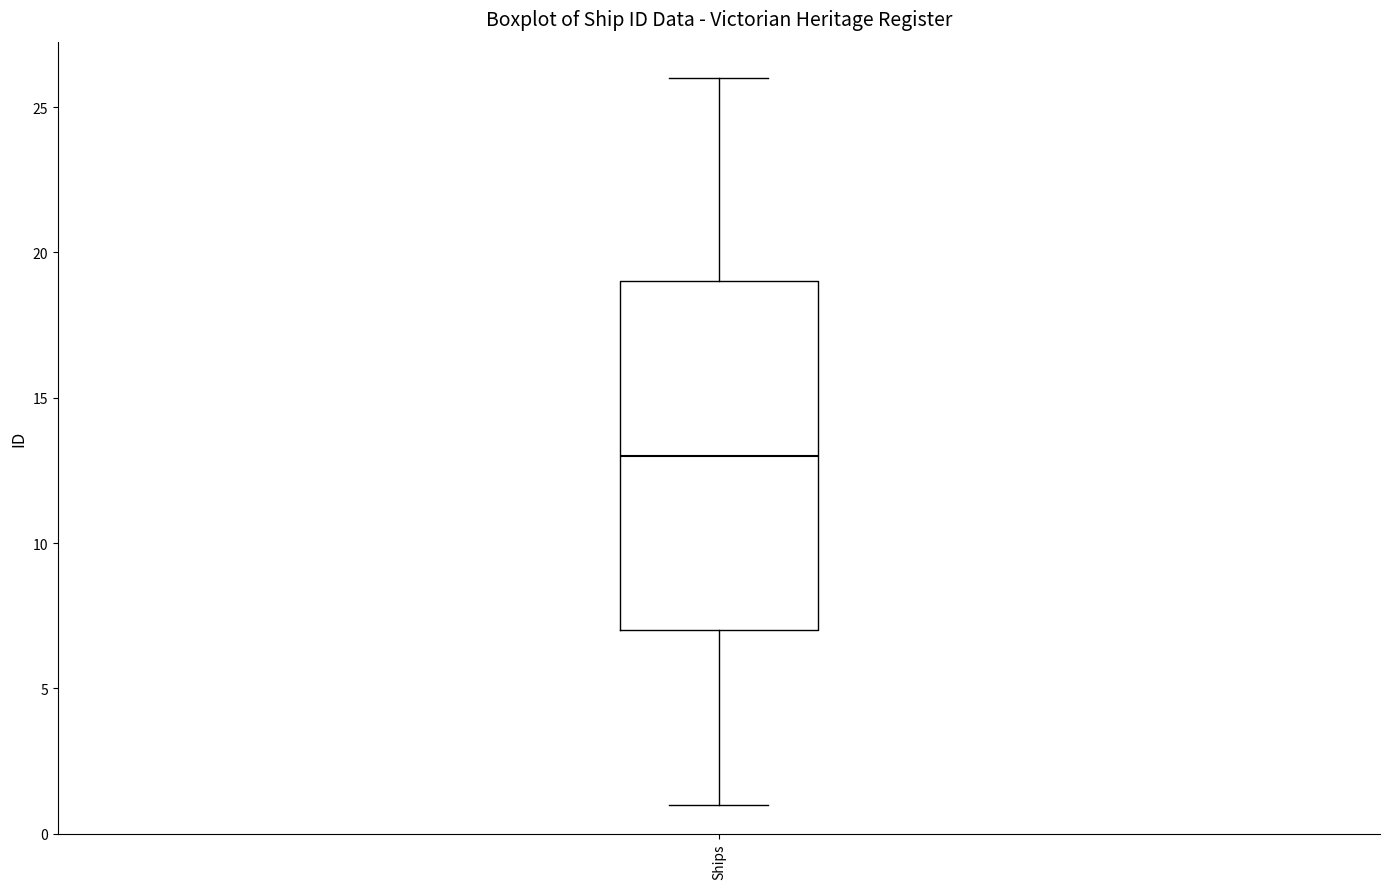

Read this box plot against the y-axis: the position of the median line, the range covered by the box, and the ends of both whiskers. The values are not printed on the chart, so give them approximately, as read against the axis.

median 13, box 7 to 19, whiskers 1 to 26